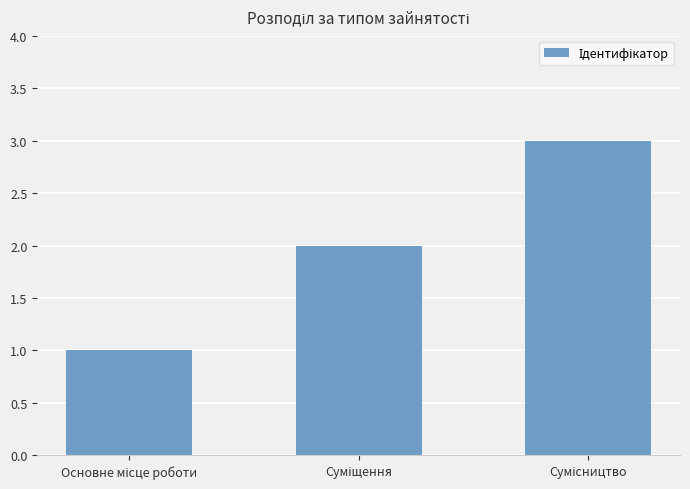

What is the maximum value shown in the chart?

3